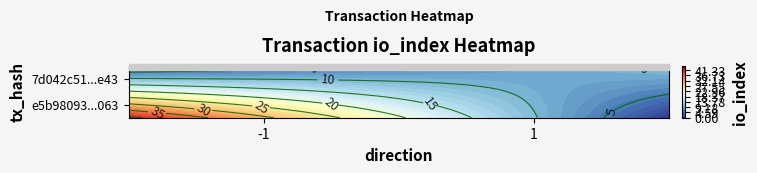

What is the difference between the maximum and minimum values in the e5b98093346a036937fdac33087ed78bf84e063 series?

42